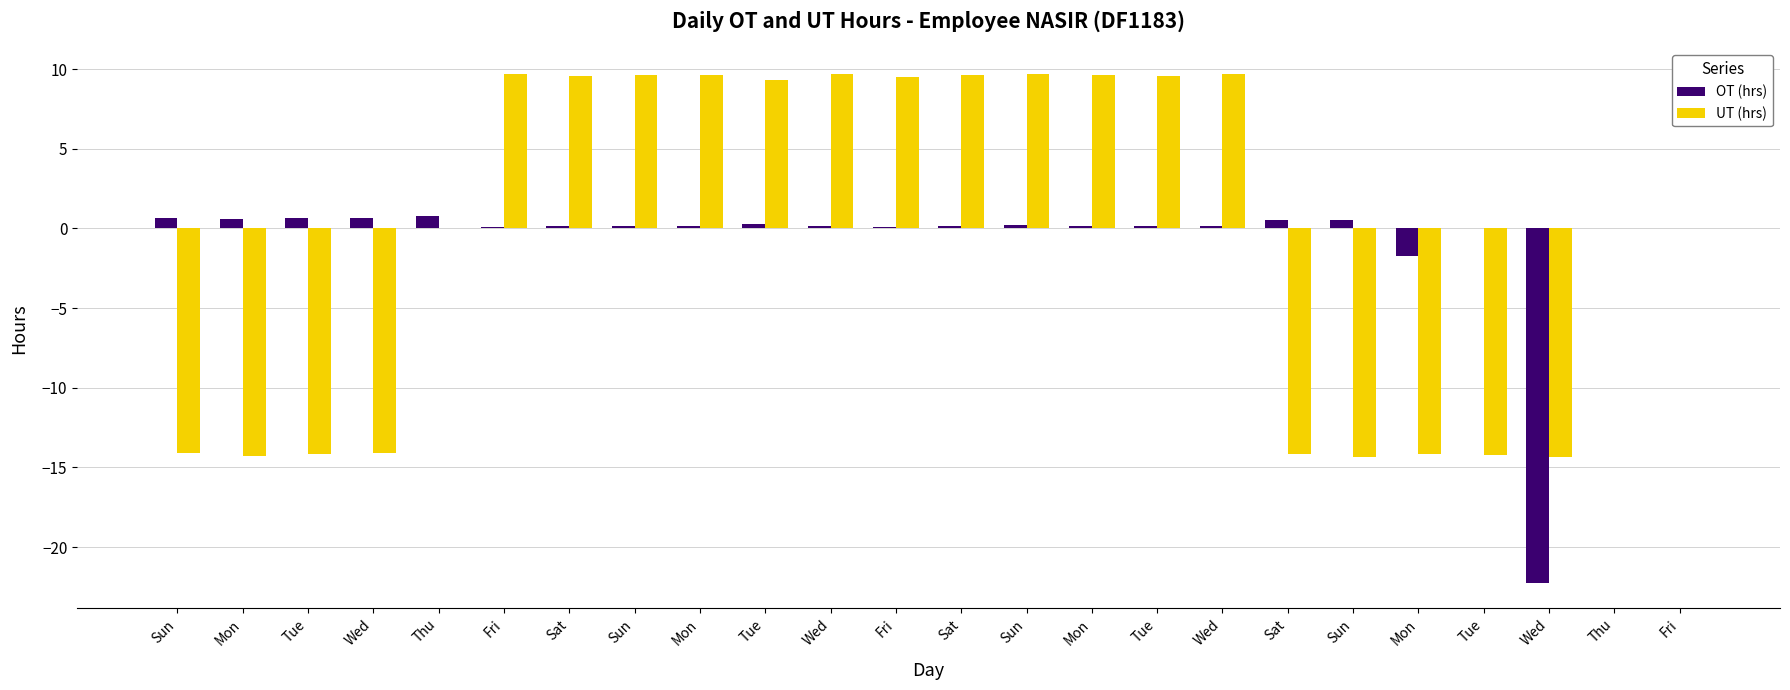

At how many categories does at least one series exceed 2?

12